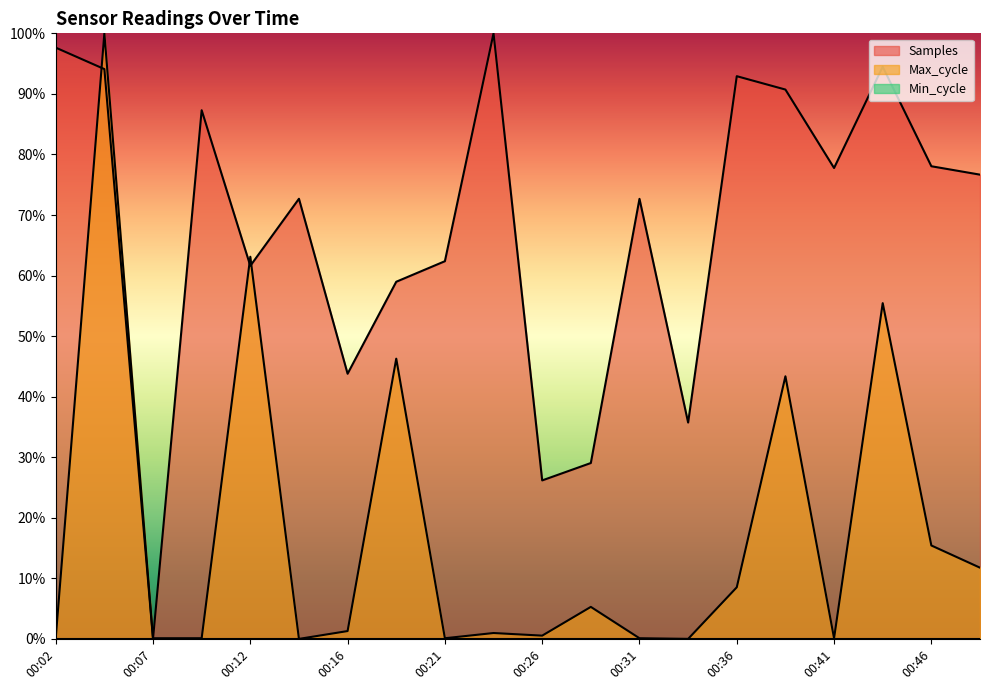

What is the difference between the highest and lowest values at 00:16?

0.4